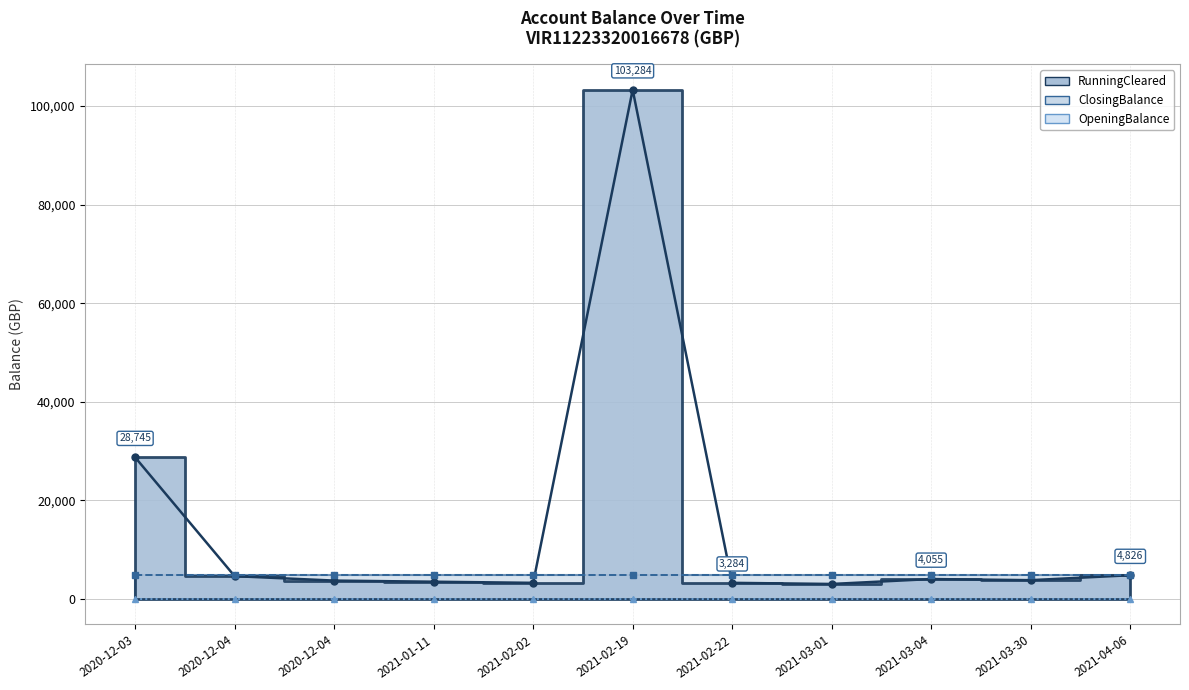

Which series has the largest total across all categories?

RunningCleared